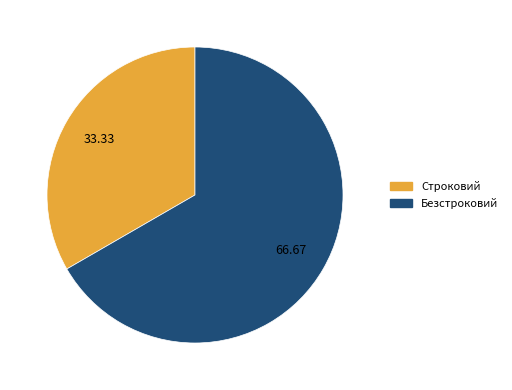

Approximately how many times larger is the value at Безстроковий compared to Строковий?

2.0